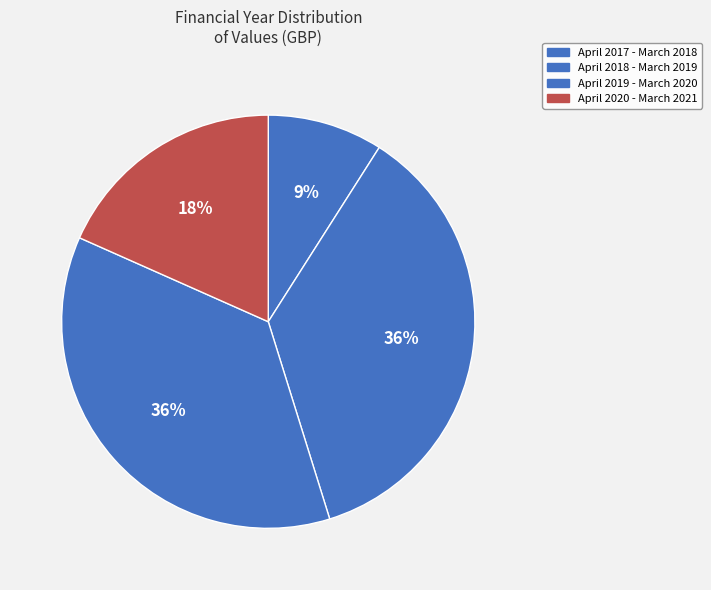

To the nearest percent, what is the combined percentage of April 2017 - March 2018 and April 2018 - March 2019?

45%